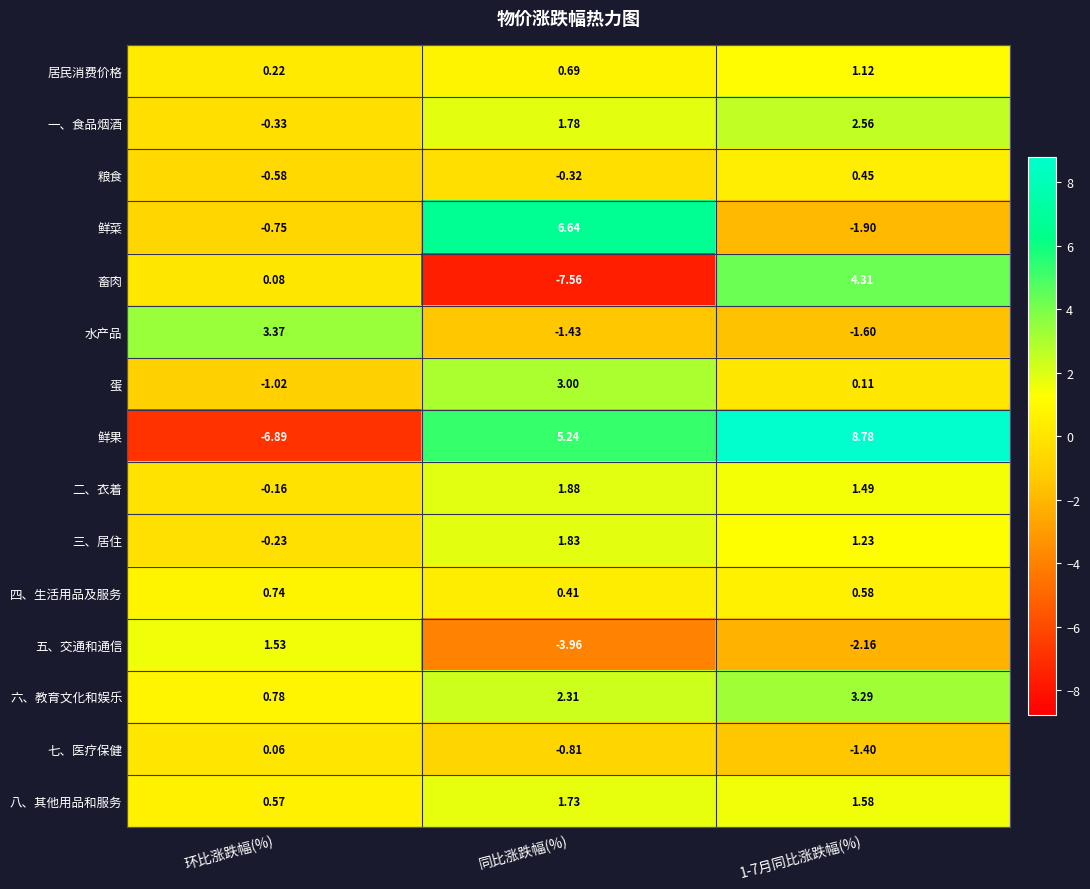

List the series in order of their peak value, highest first.

鲜果, 鲜菜, 畜肉, 水产品, 六、教育文化和娱乐, 蛋, 一、食品烟酒, 二、衣着, 三、居住, 八、其他用品和服务, 五、交通和通信, 居民消费价格, 四、生活用品及服务, 粮食, 七、医疗保健